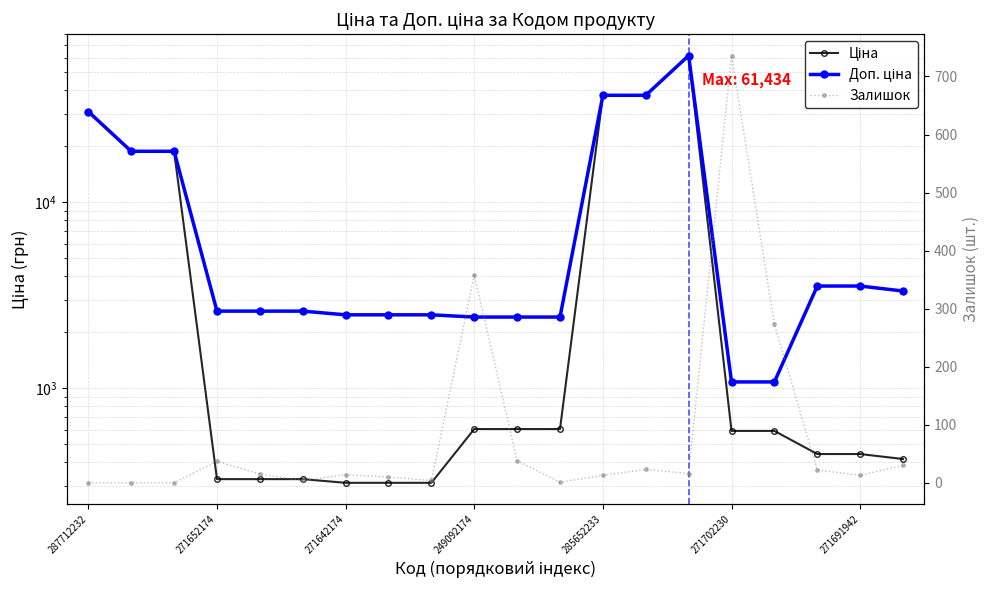

At which category does the chart reach its peak across all series?

14